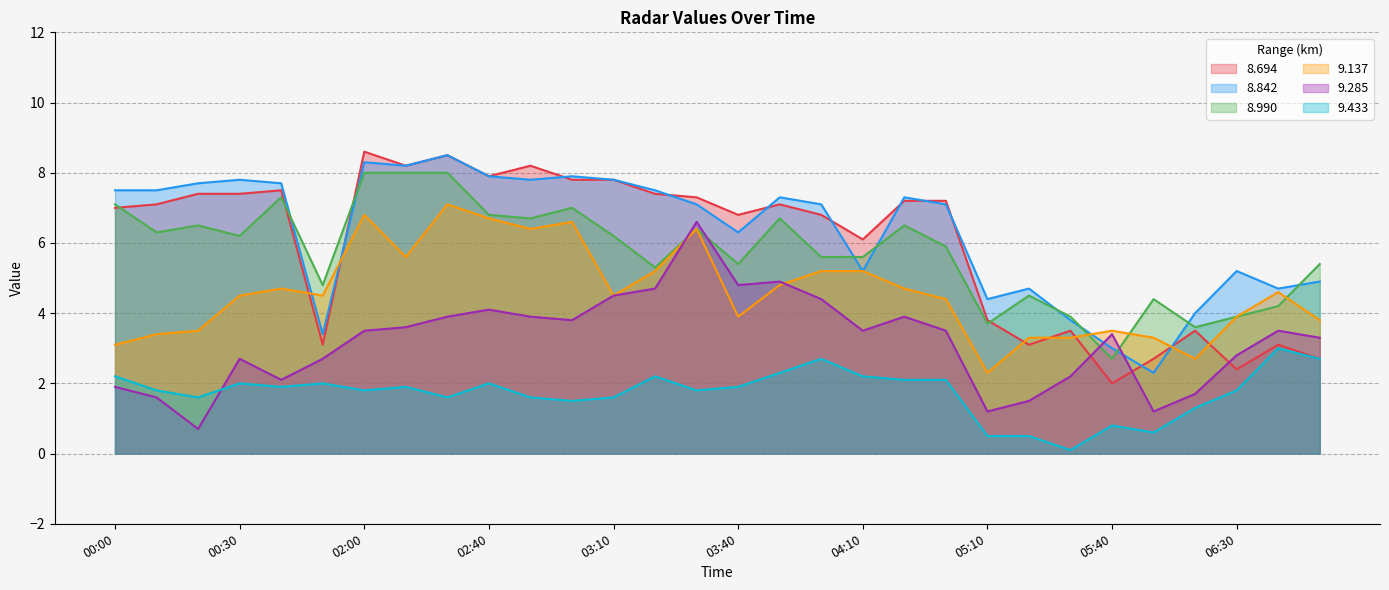

What is the lowest value of the 9.285 series?

0.7